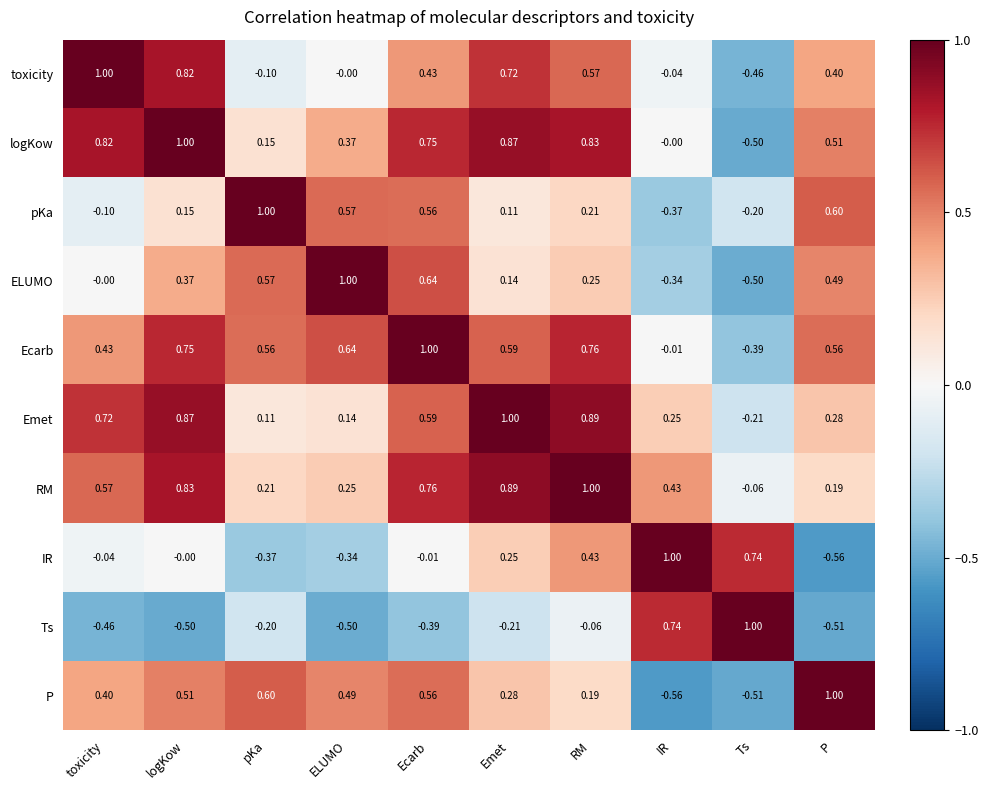

Which category has the highest value in the P series?

P